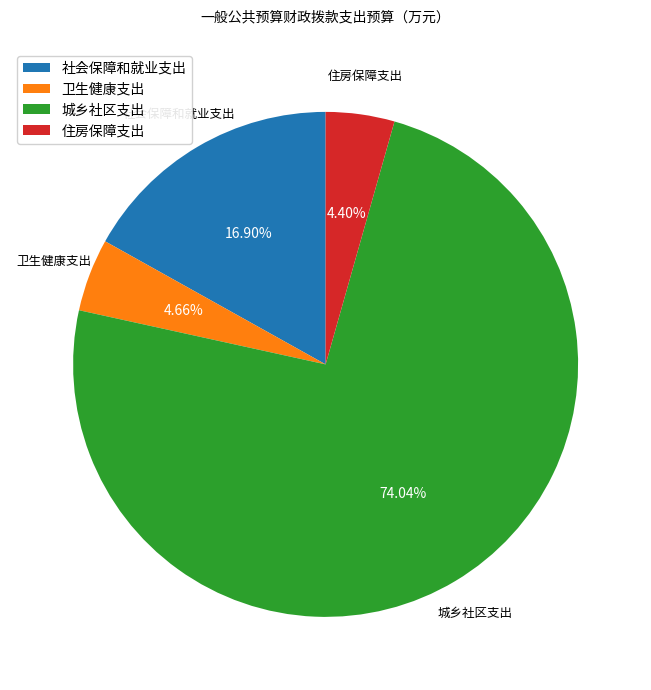

What is the majority slice?

城乡社区支出